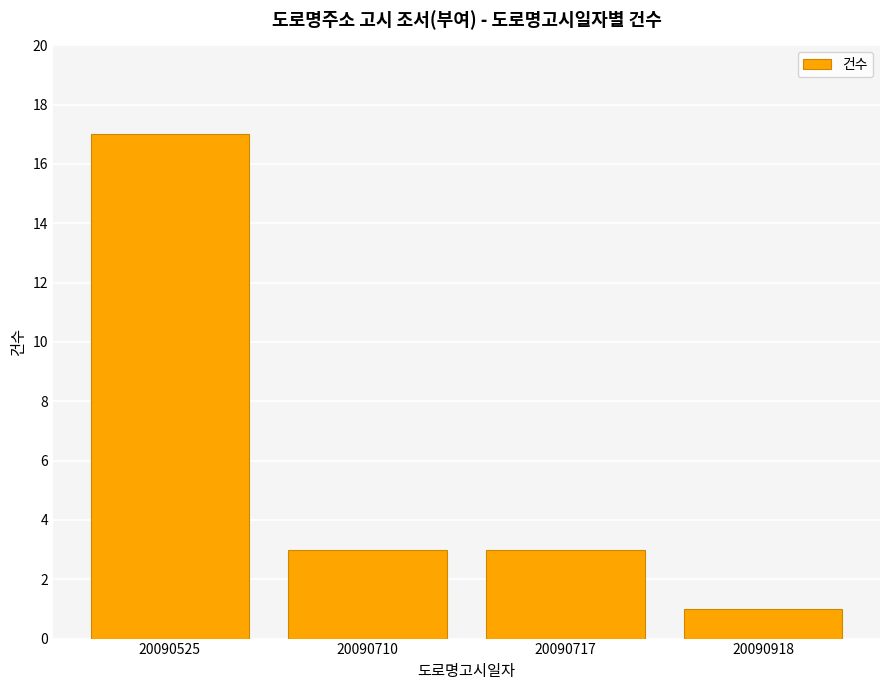

Reading right to left, list all the values displayed in this chart.

1	3	3	17